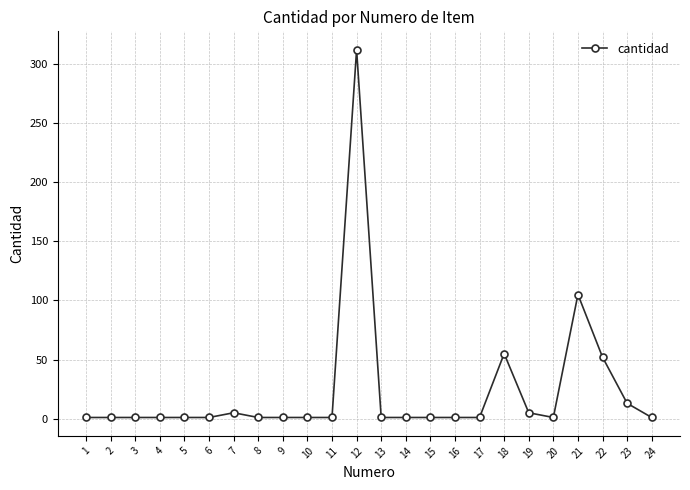

Reading left to right, what are all the values shown in this chart?

1	1	1	1	1	1	5	1	1	1	1	312	1	1	1	1	1	55	5	1	105	52	13	1